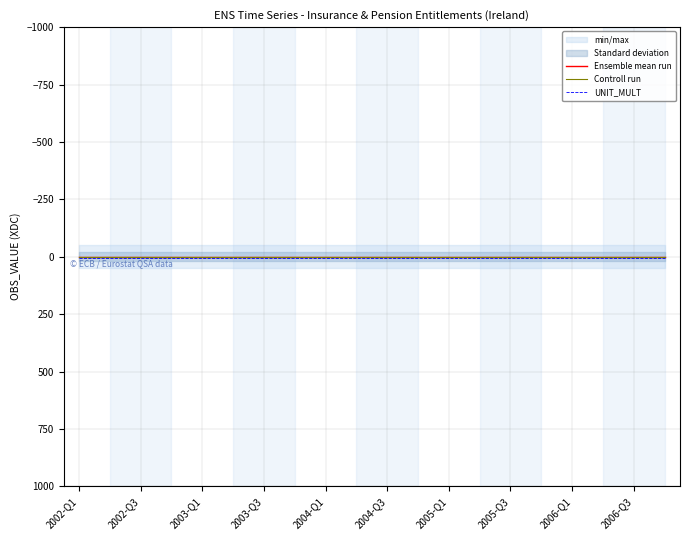

True or false: Controll run and Ensemble mean run cross at least once.

False